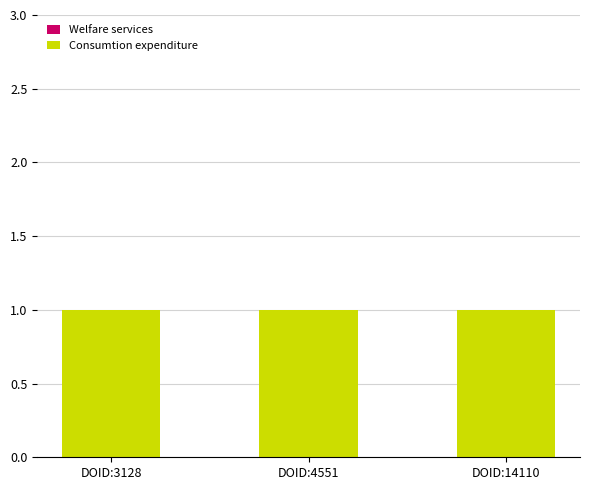

What is the value of the Consumtion expenditure bar at the 1st from the left?

1